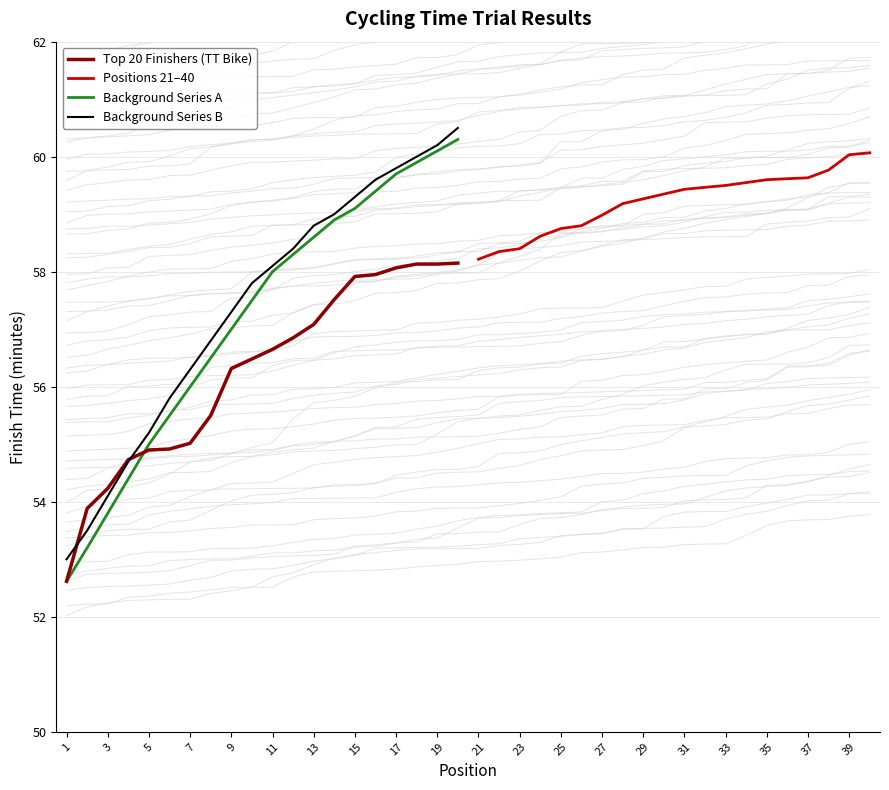

Rank the series by their maximum value, from highest to lowest.

Background Series B, Background Series A, Positions 21–40, Top 20 Finishers (TT Bike)